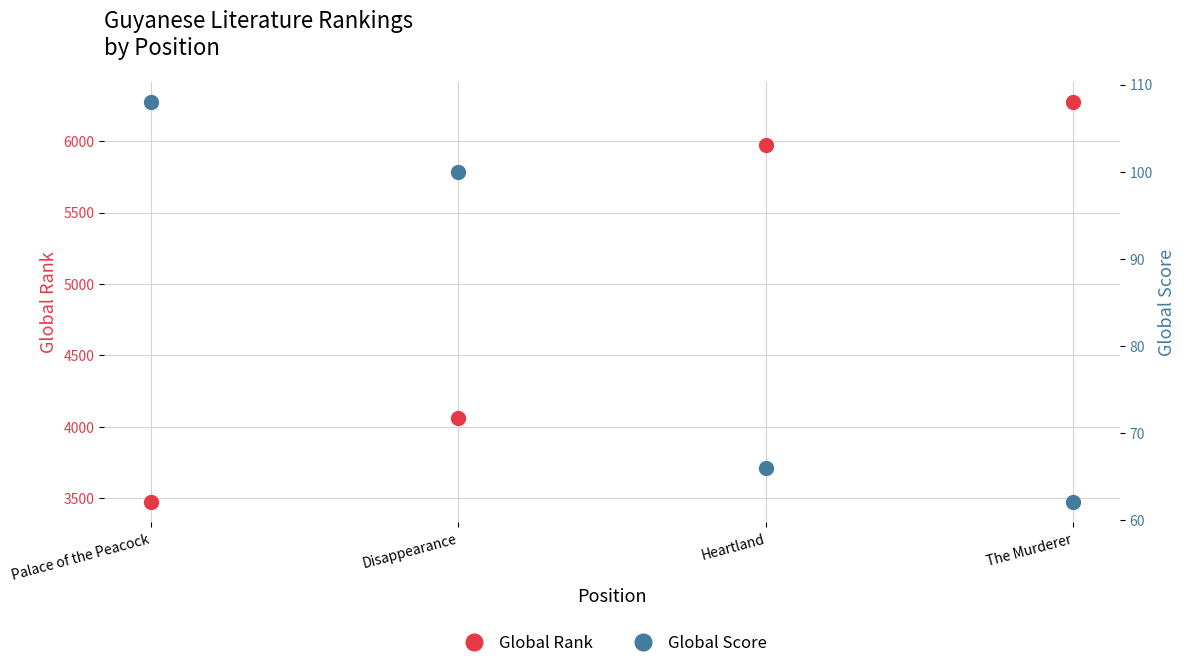

What are all the series names shown in the legend?

Global Rank, Global Score